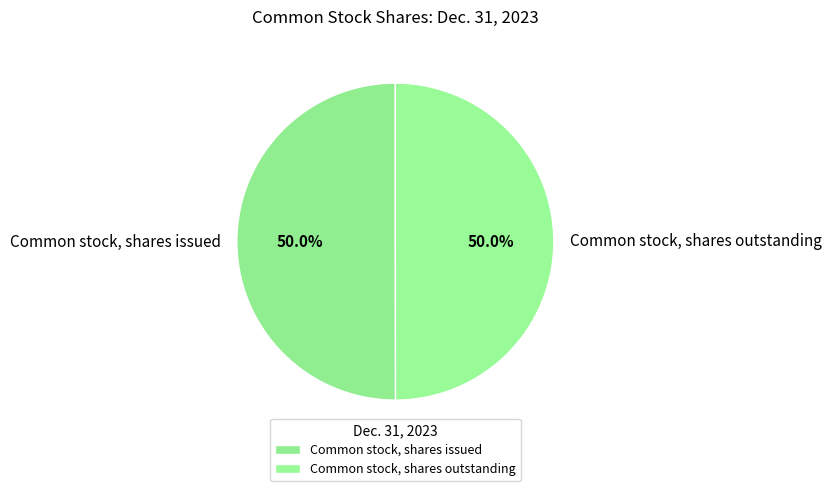

Count the number of slices in the pie.

2